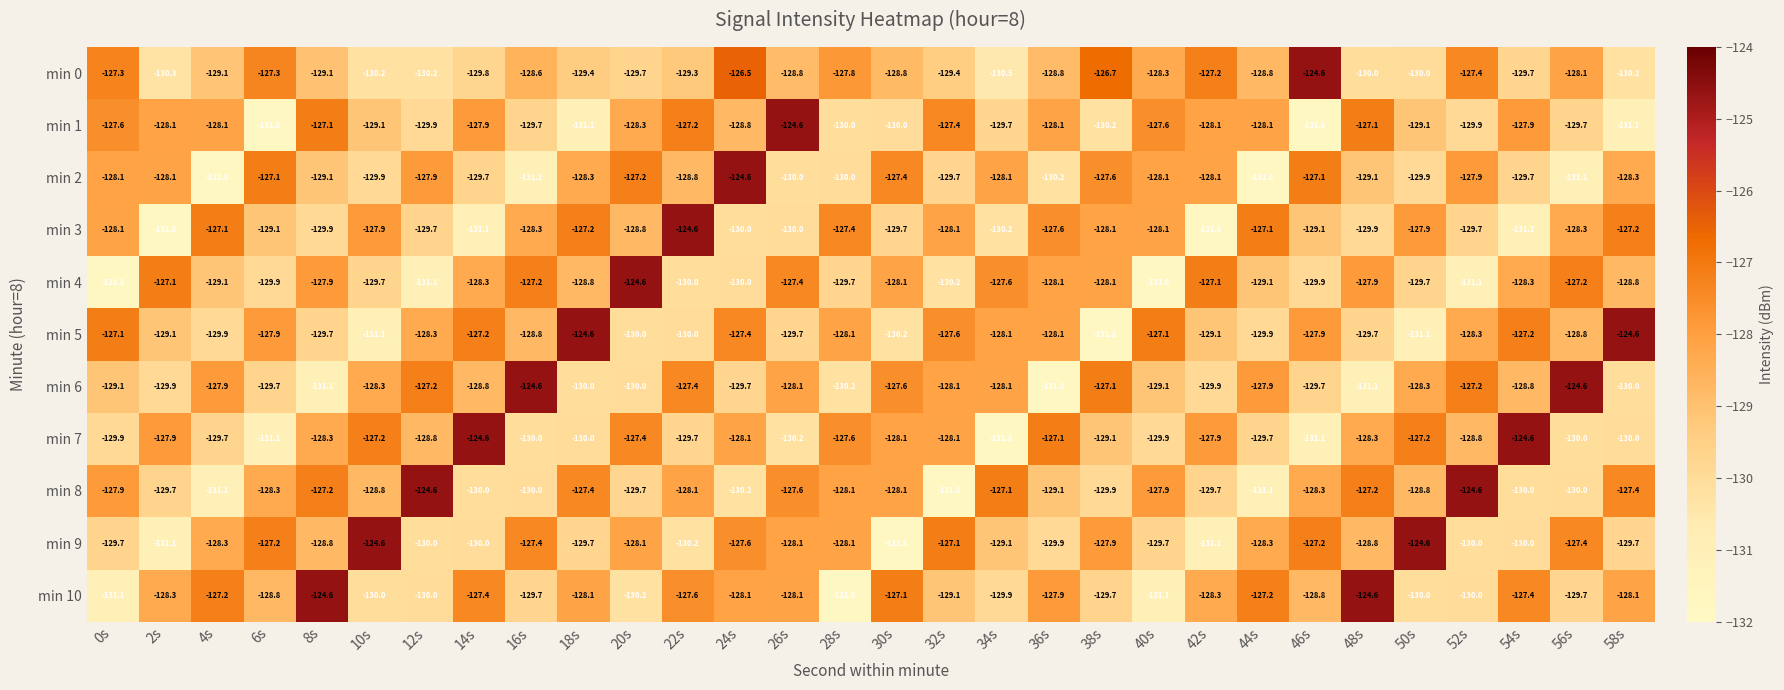

Is it true that min 4 equals -212.7 at 42s?

False